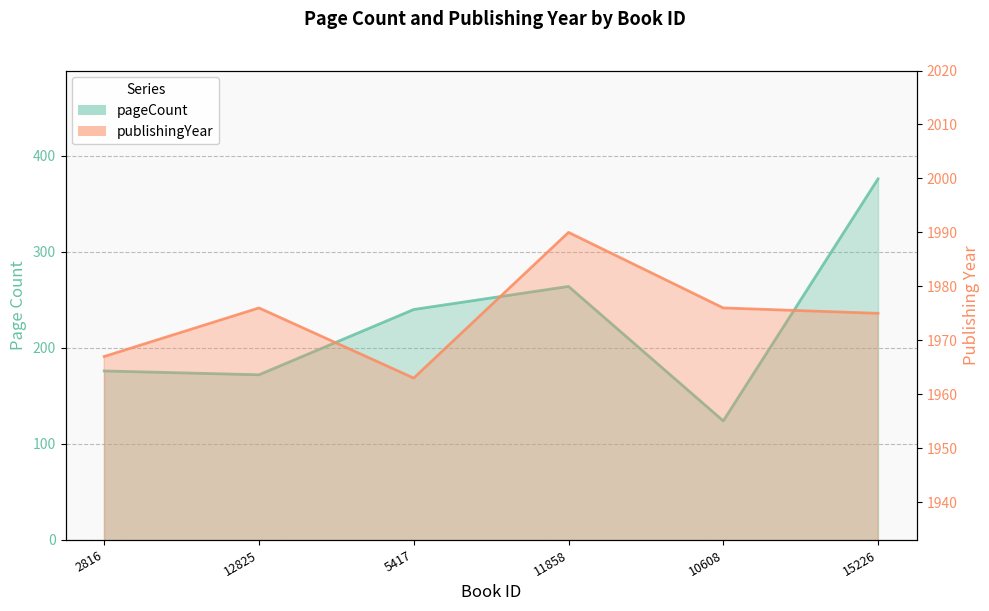

Rank the series at 5417 from lowest to highest value.

pageCount, publishingYear